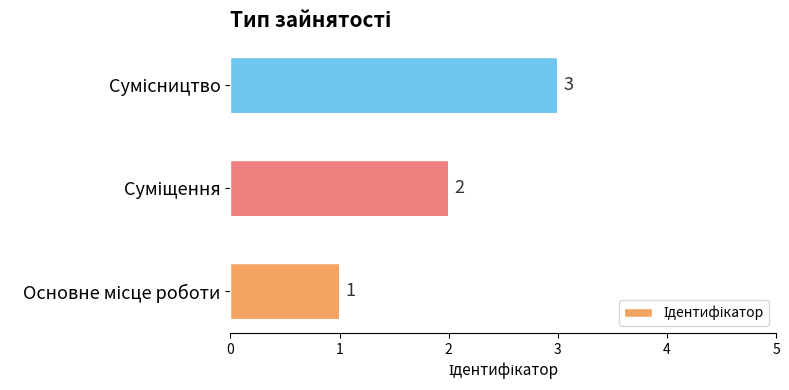

What is the minimum value shown in the chart?

1